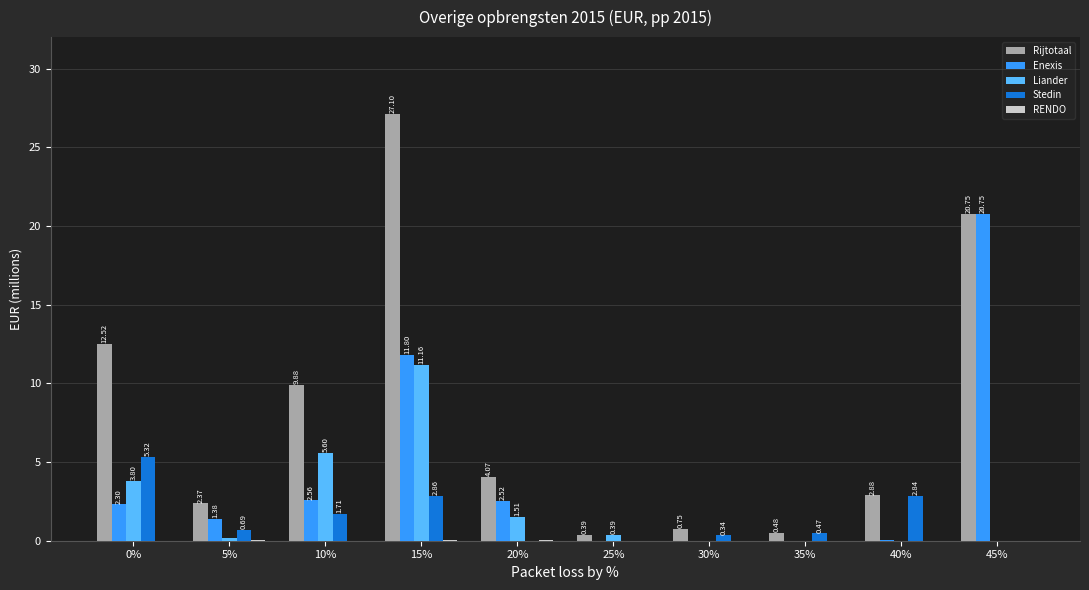

How many distinct data groups are displayed?

5